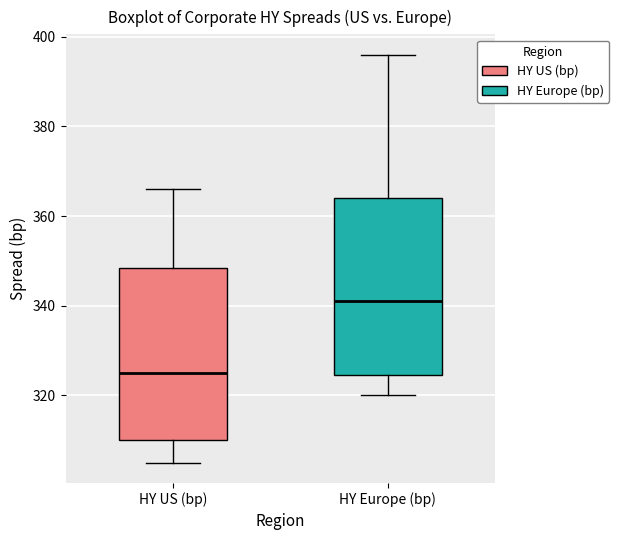

Reading left to right, transcribe this box plot: for each box, give where its median line is, the range the box spans, and where its two whiskers end, as read against the y-axis. The values are not printed on the chart, so give them approximately, as read against the axis.

HY US (bp): median 326, box 310 to 348, whiskers 306 to 366
HY Europe (bp): median 342, box 324 to 364, whiskers 320 to 396